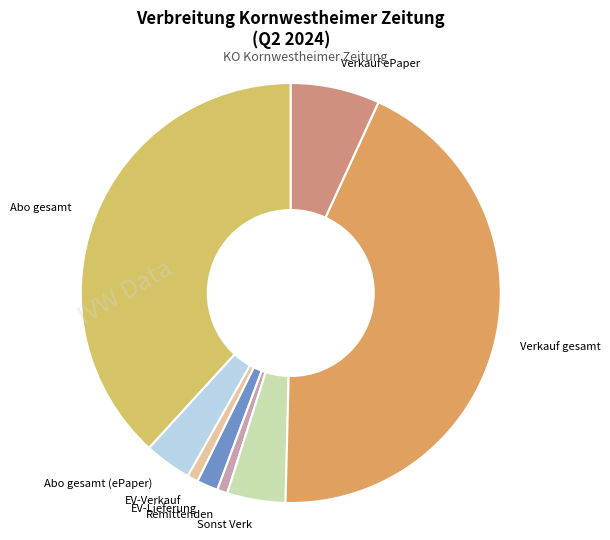

What is the largest slice in the pie chart?

Verkauf gesamt